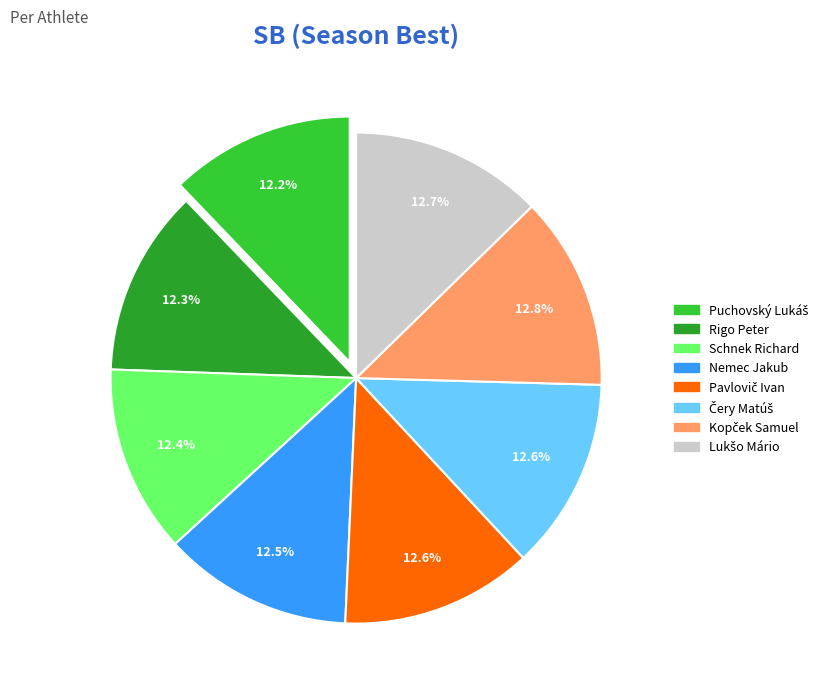

Approximately how many times larger is the value at Rigo Peter compared to Schnek Richard?

1.0